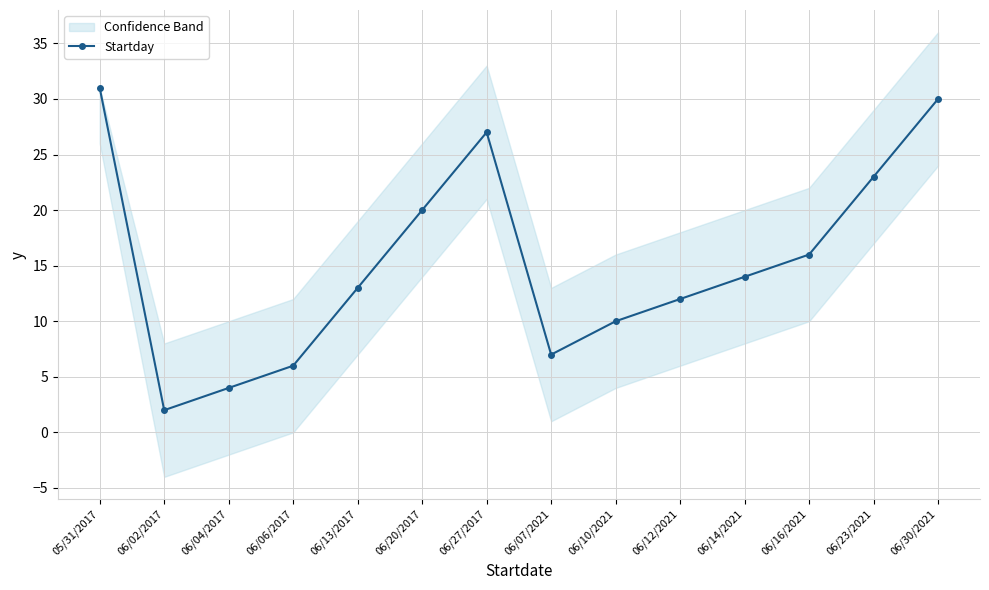

What is the sum of the values at 06/13/2017 and 06/12/2021?

25